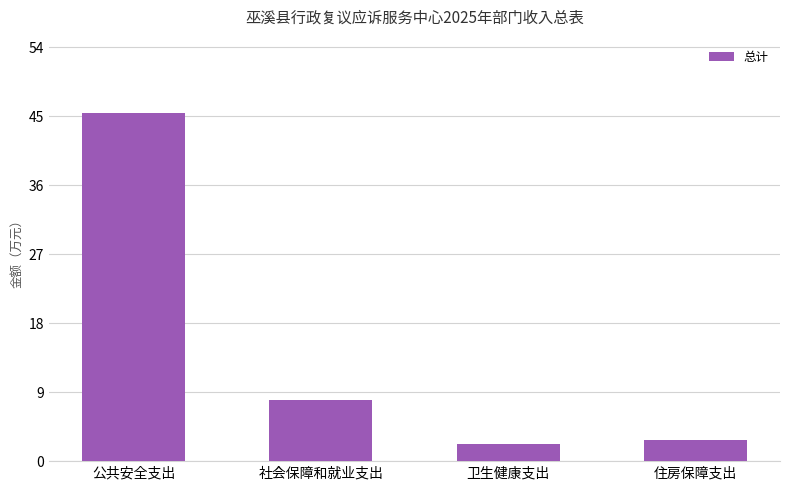

The chart shows a value of 7.9 at 社会保障和就业支出. True or false?

True